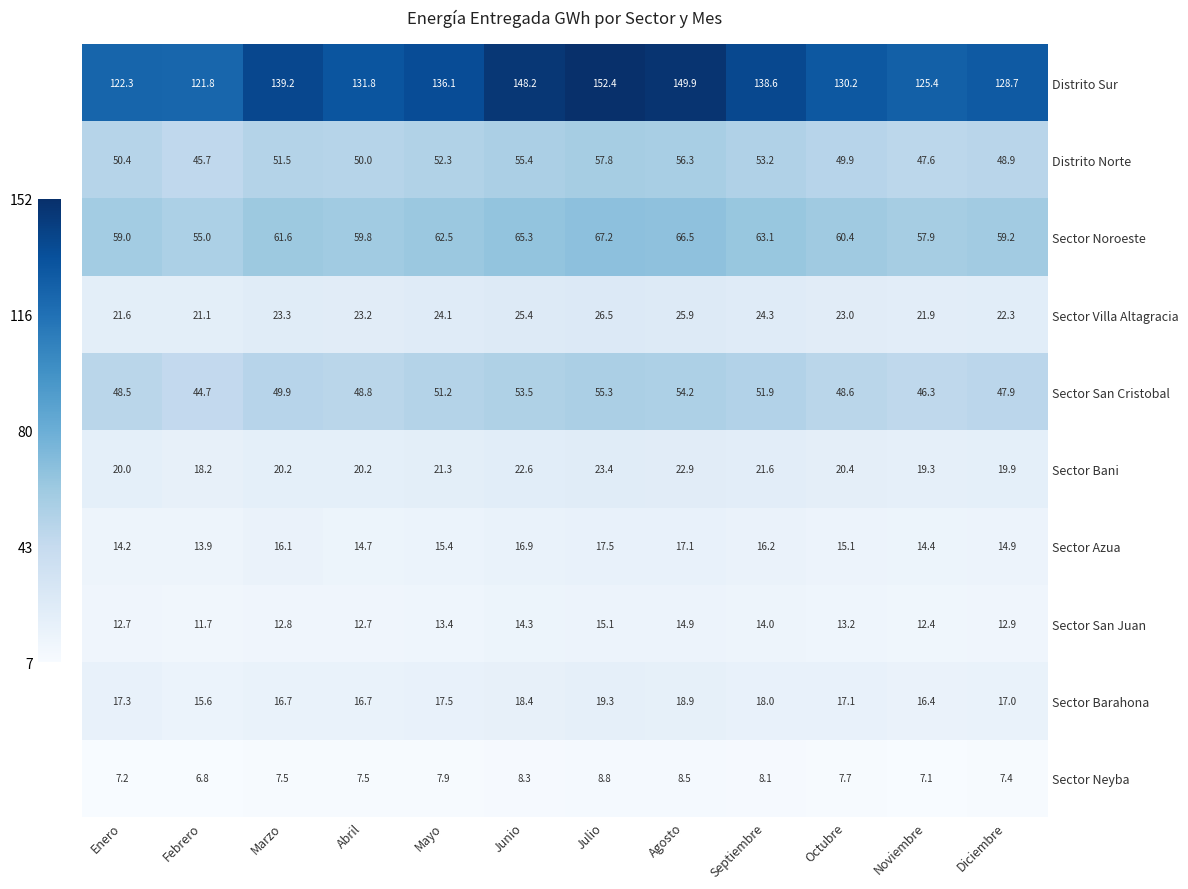

What is the maximum value shown in the chart?

152.4